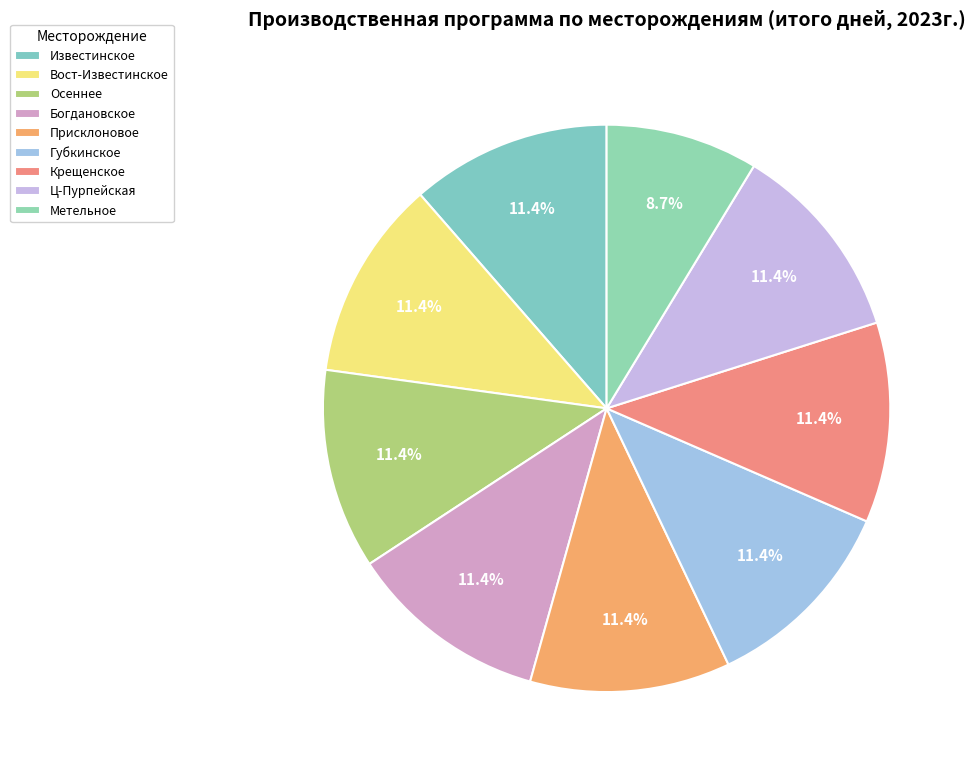

What is the total percentage of Присклоновое and Крещенское?

22.8%